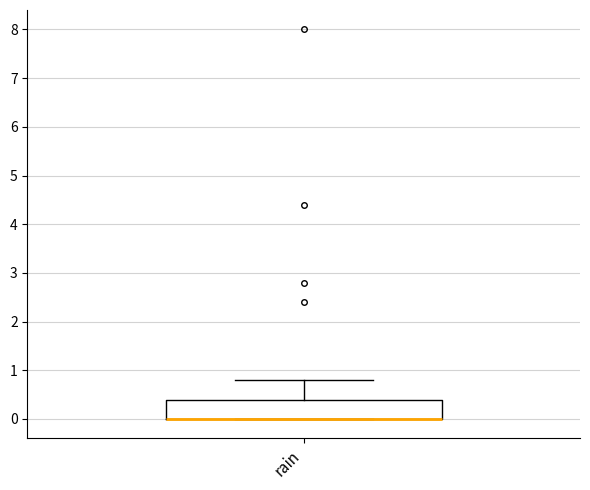

Read this box plot against the y-axis: the position of the median line, the range covered by the box, and the ends of both whiskers. The values are not printed on the chart, so give them approximately, as read against the axis.

median 0.0 (drawn on the box's lower edge), box 0.0 to 0.4, whiskers 0.0 to 0.8